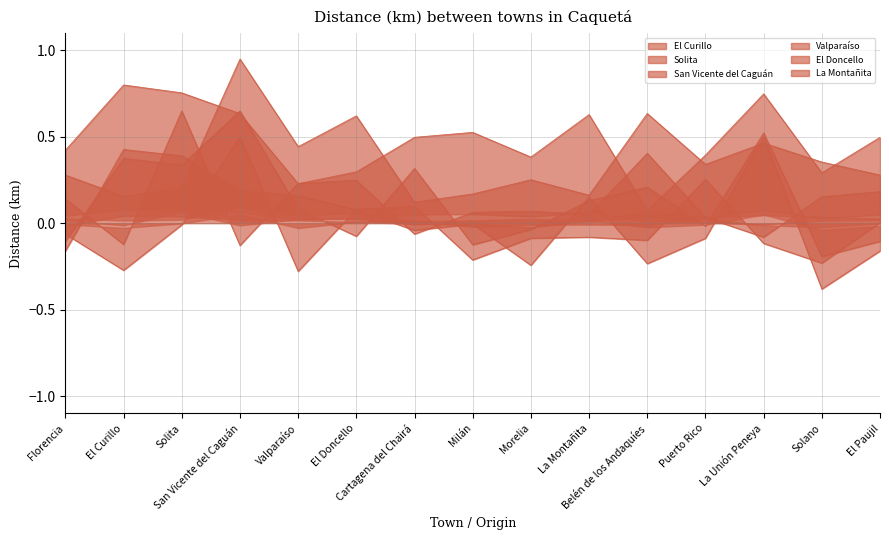

Which category has the lowest value in the Solita series?

San Vicente del Caguán